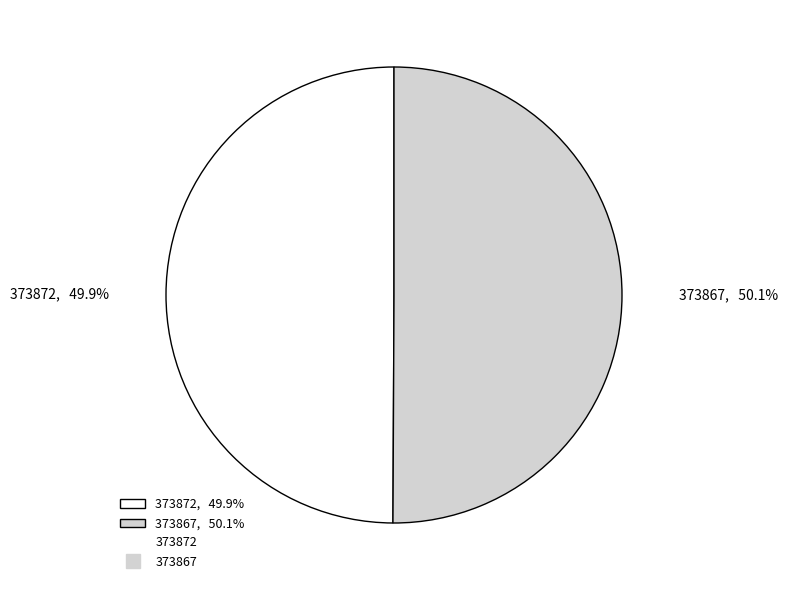

Count the number of slices in the pie.

2